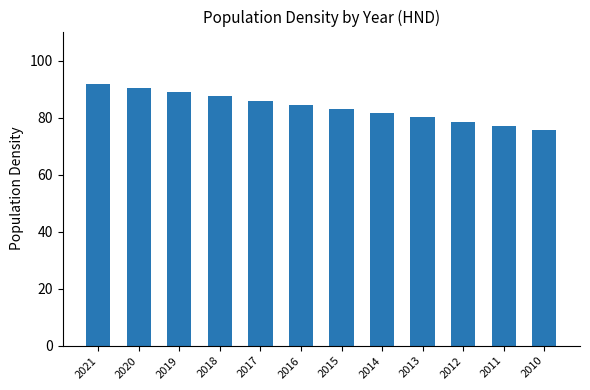

The value at 2013 is 34.5. True or false?

False